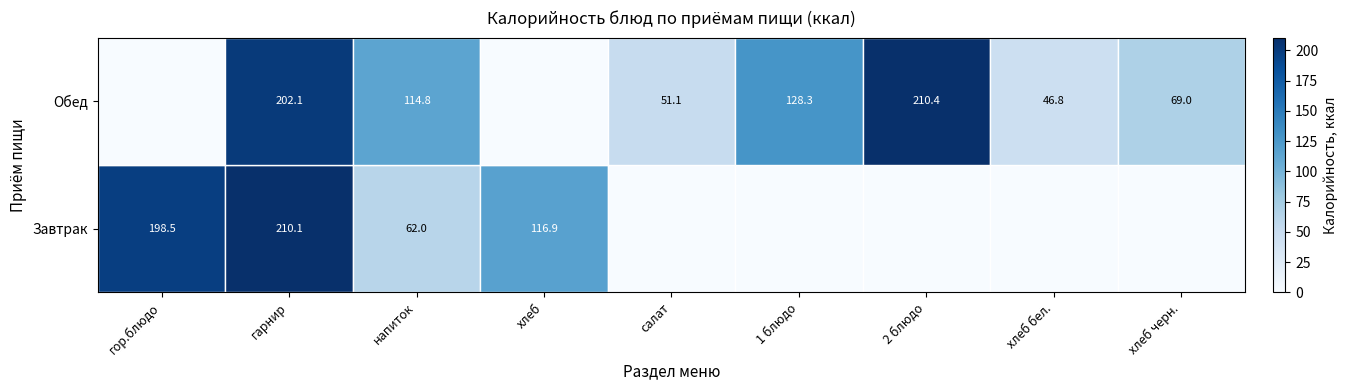

Is it true that Завтрак equals 62.0 at напиток?

True